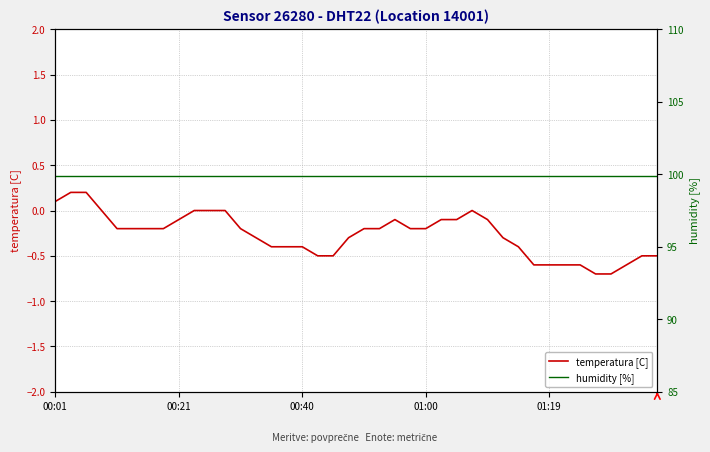

What is the maximum value shown in the chart?

99.9